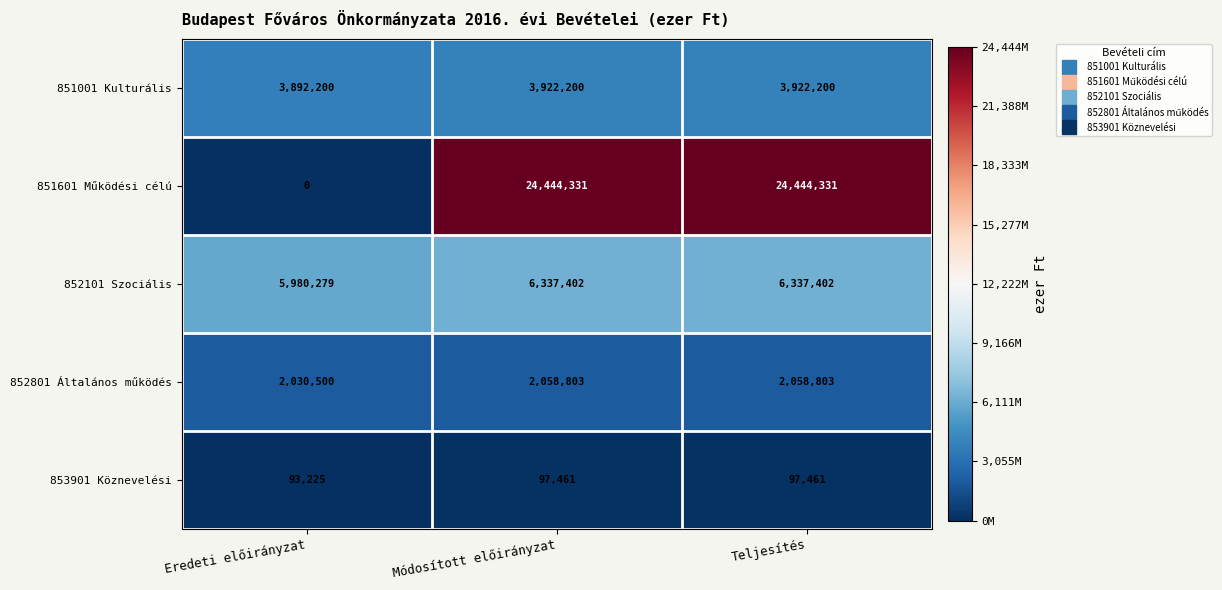

Which label corresponds to the smallest value in the chart?

Eredeti előirányzat